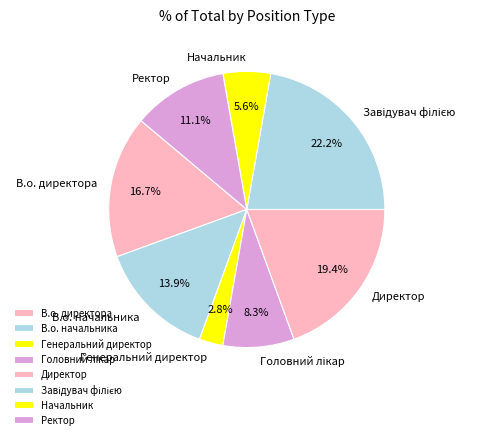

Approximately how many times larger is the value at Ректор compared to Генеральний директор?

4.0